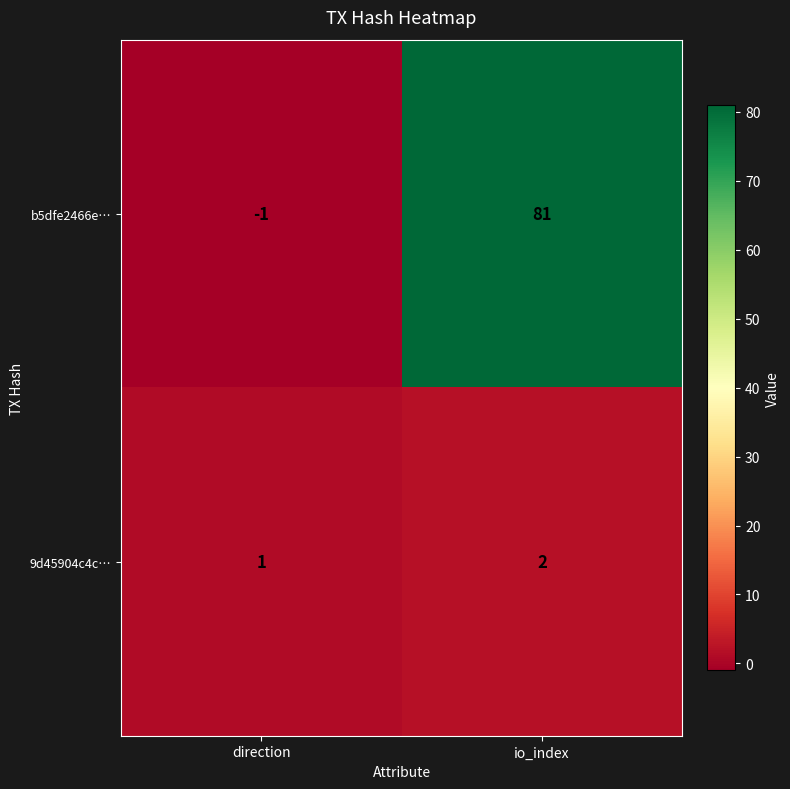

Which label corresponds to the smallest value in the chart?

direction